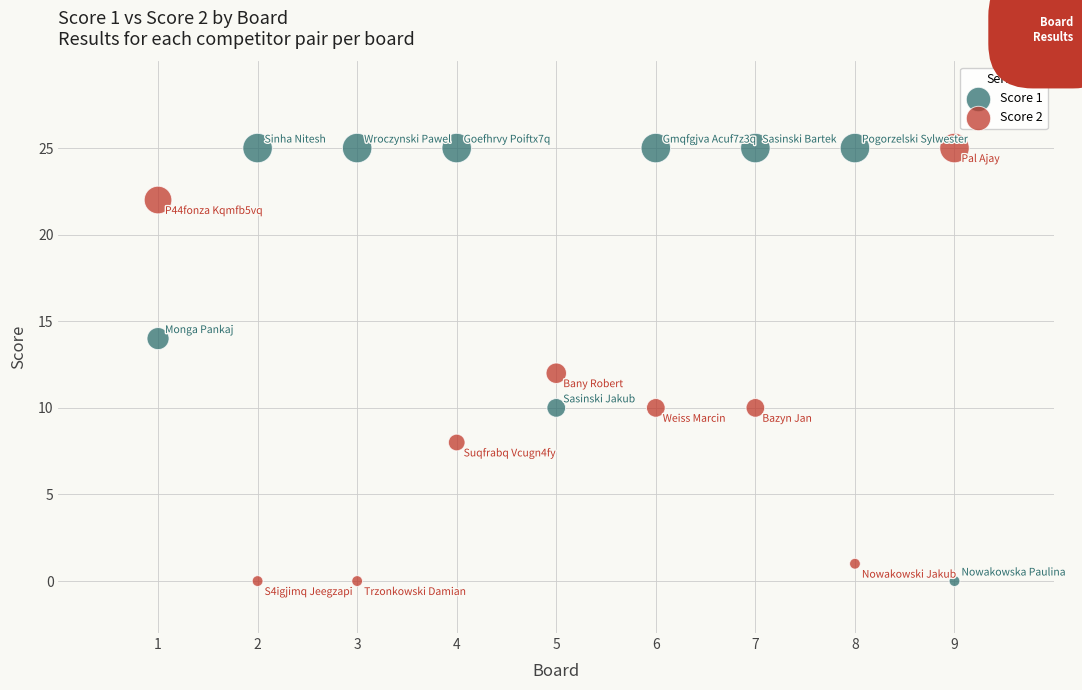

What is the X range (max minus min) for the scatter plot?

8